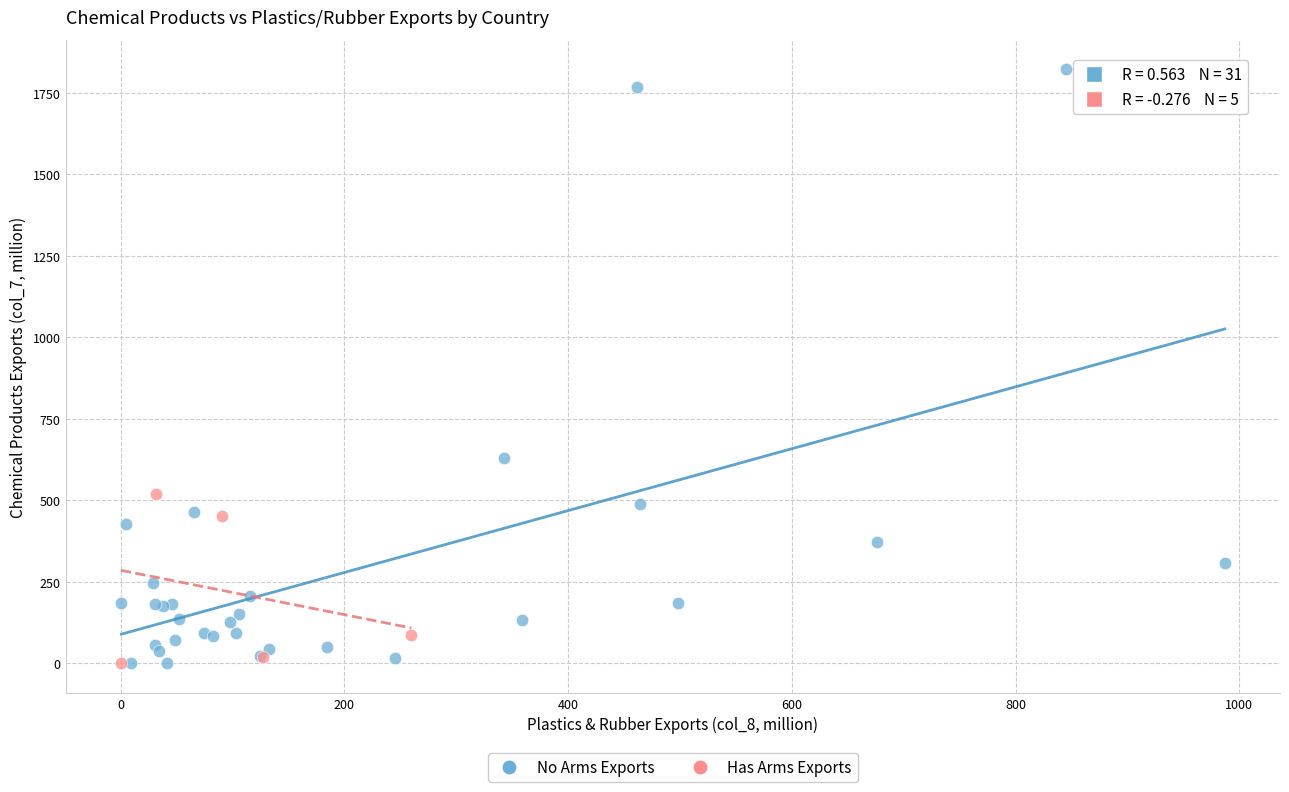

Which series reaches the maximum Y coordinate?

No Arms Exports